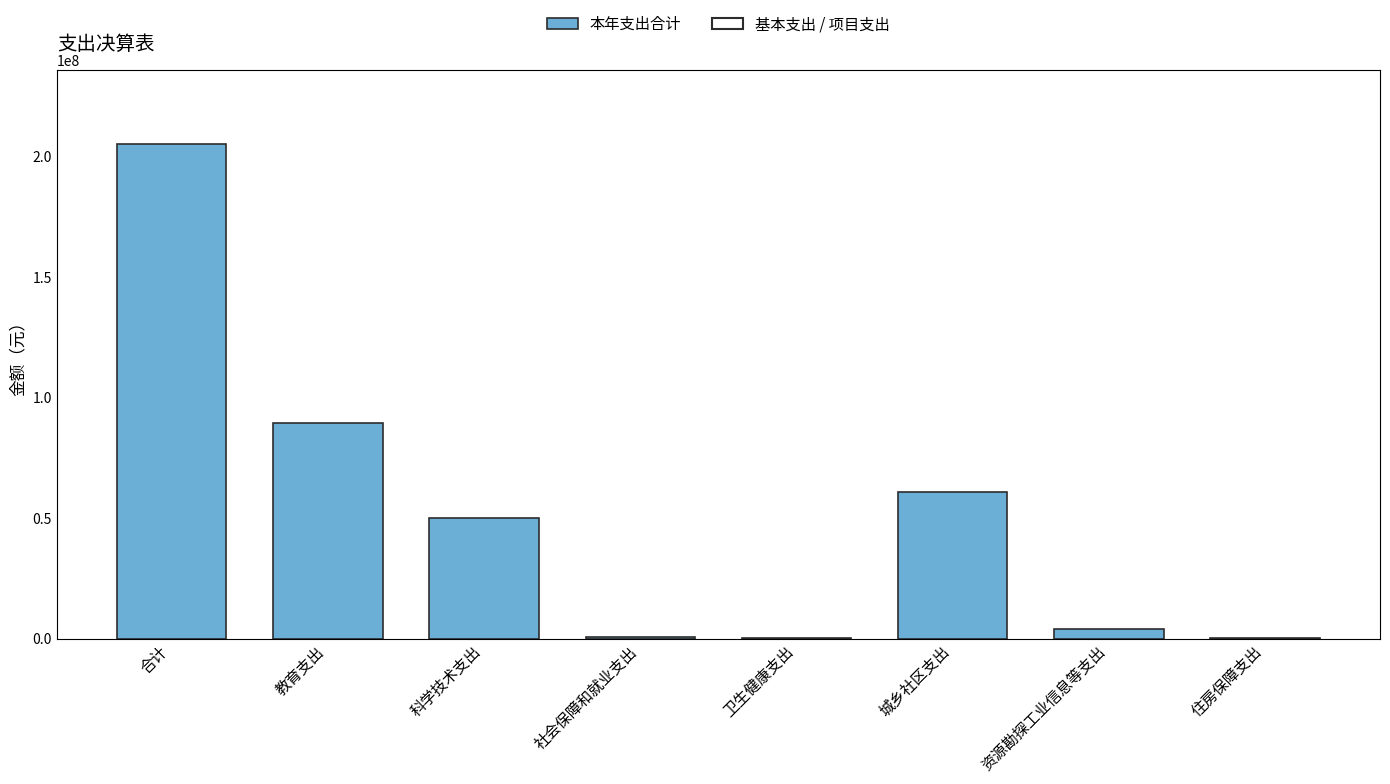

Approximately how many times larger is the value at 合计 compared to 城乡社区支出?

3.4